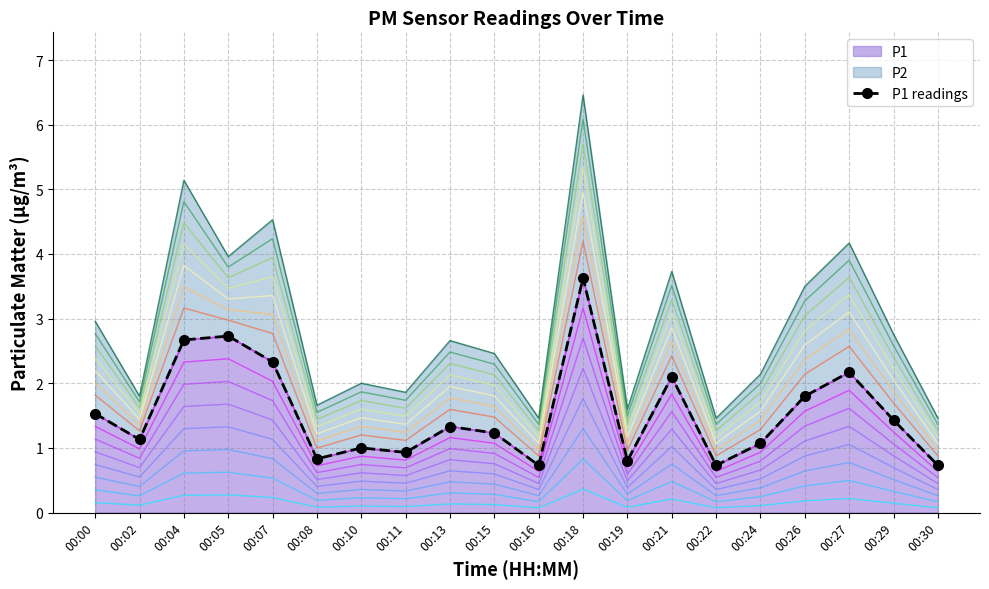

What is the lowest value of the P1 series?

0.7